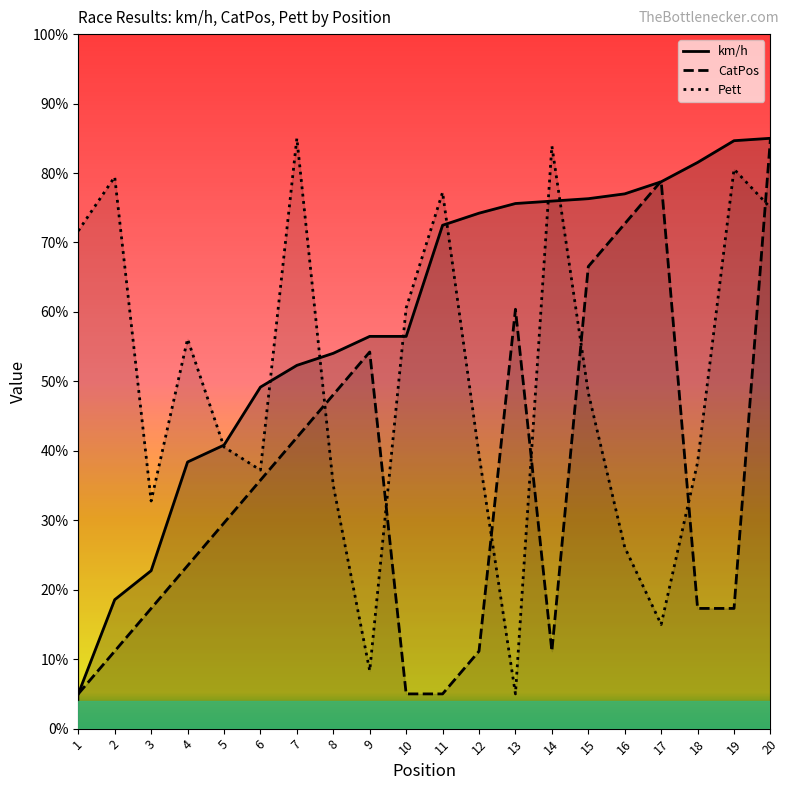

Which series ends up on top after the final intersection of Pett and CatPos?

CatPos